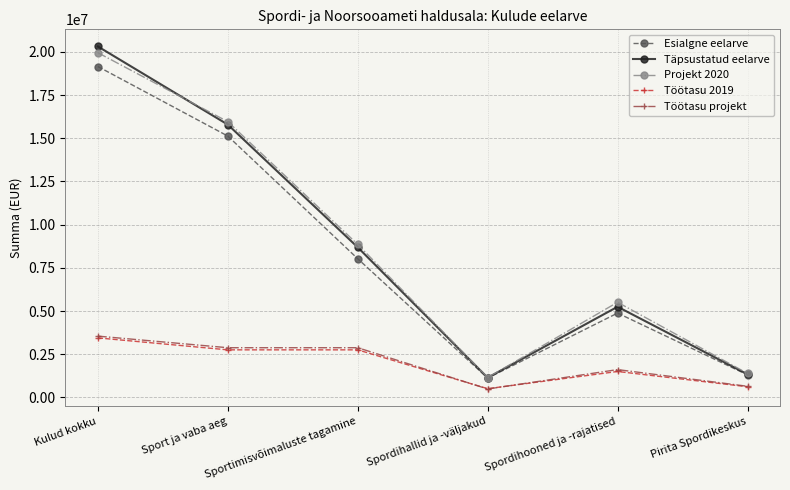

True or false: Töötasu projekt has more than 0 points higher than both neighbors.

True